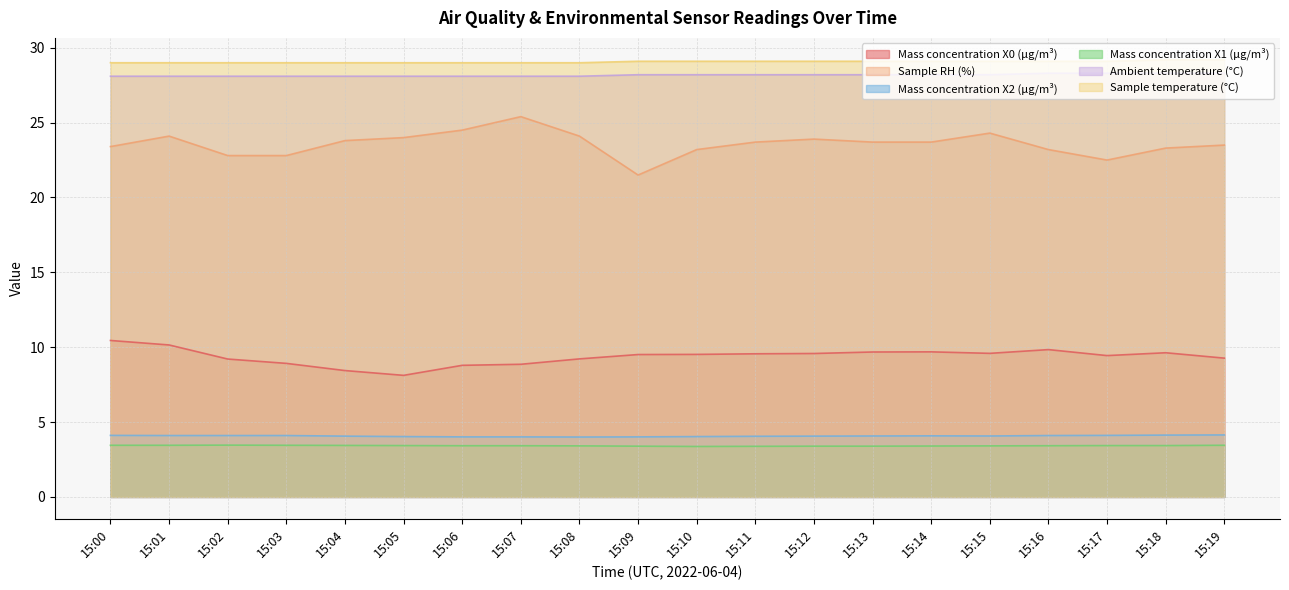

The value of Sample RH (%) at 15:08 is 24.1. True or false?

True